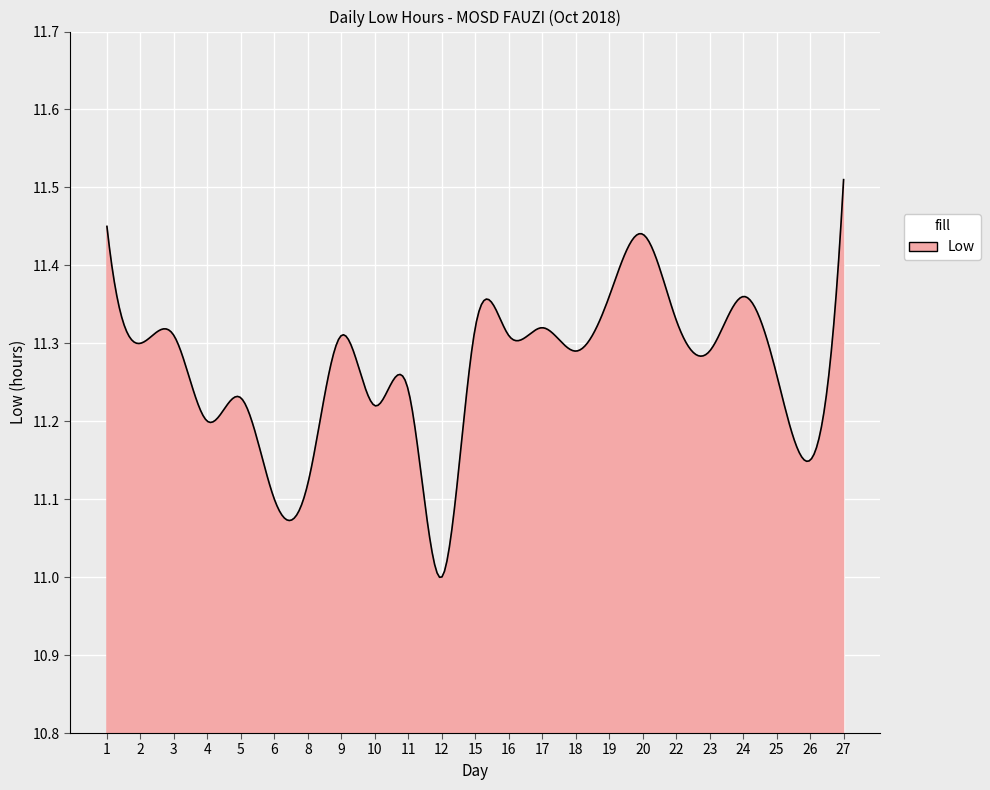

Which label corresponds to the largest value in the chart?

27